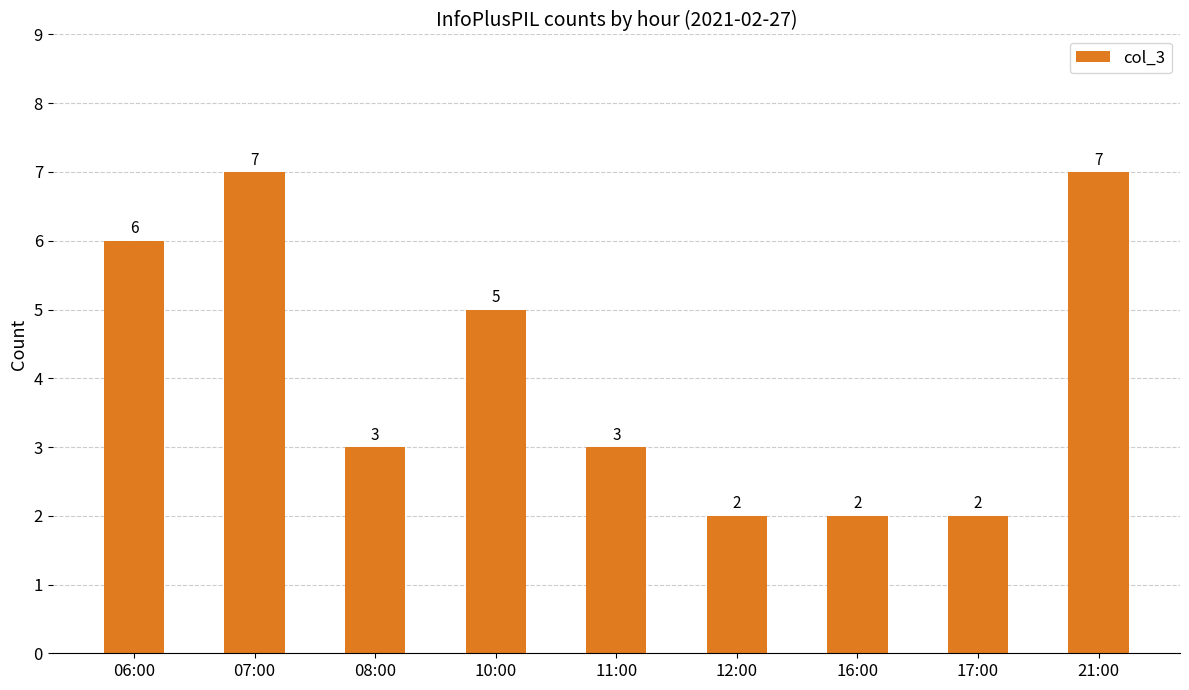

The value at 10:00 is 5. True or false?

True